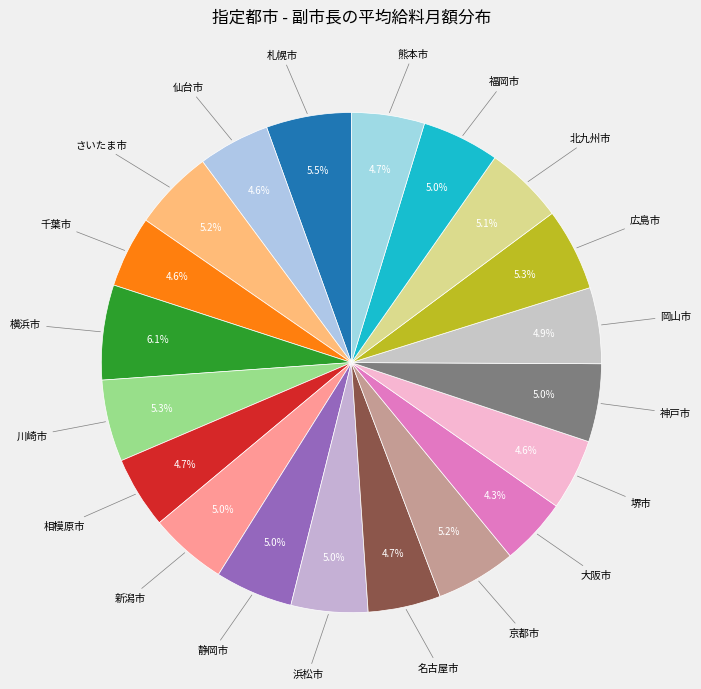

How many slices are in this pie chart?

20